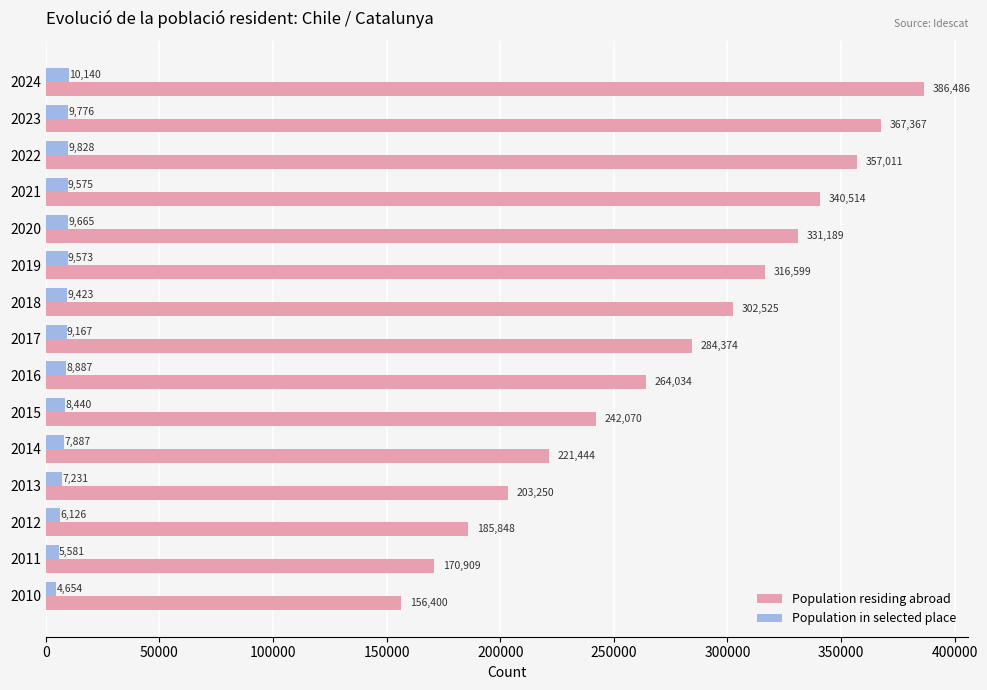

Which series has the largest total across all categories?

Population residing abroad